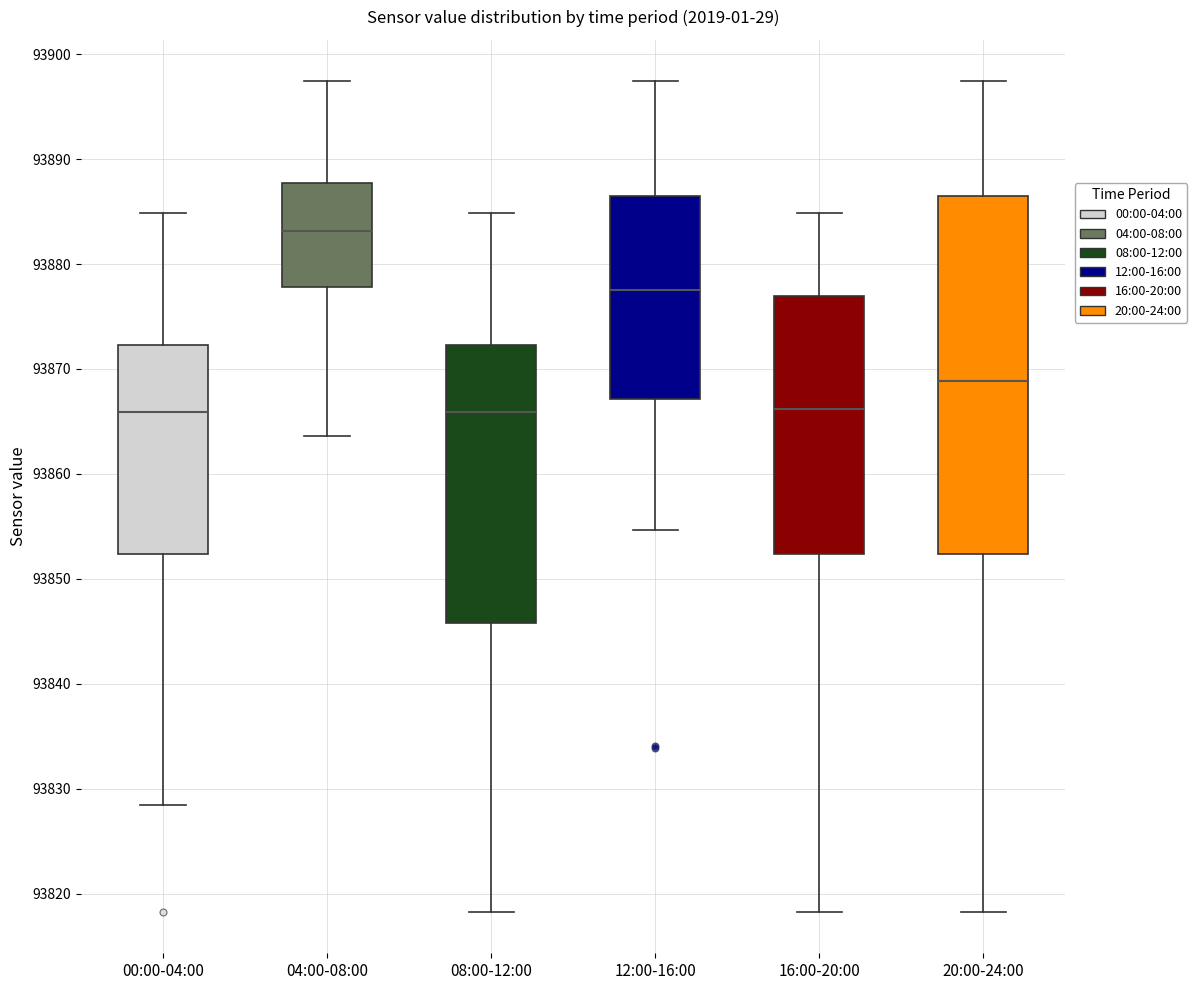

Where does the upper whisker of the box for 04:00-08:00 end on the y-axis? The values are not printed on the chart, so give them approximately, as read against the axis.

93897